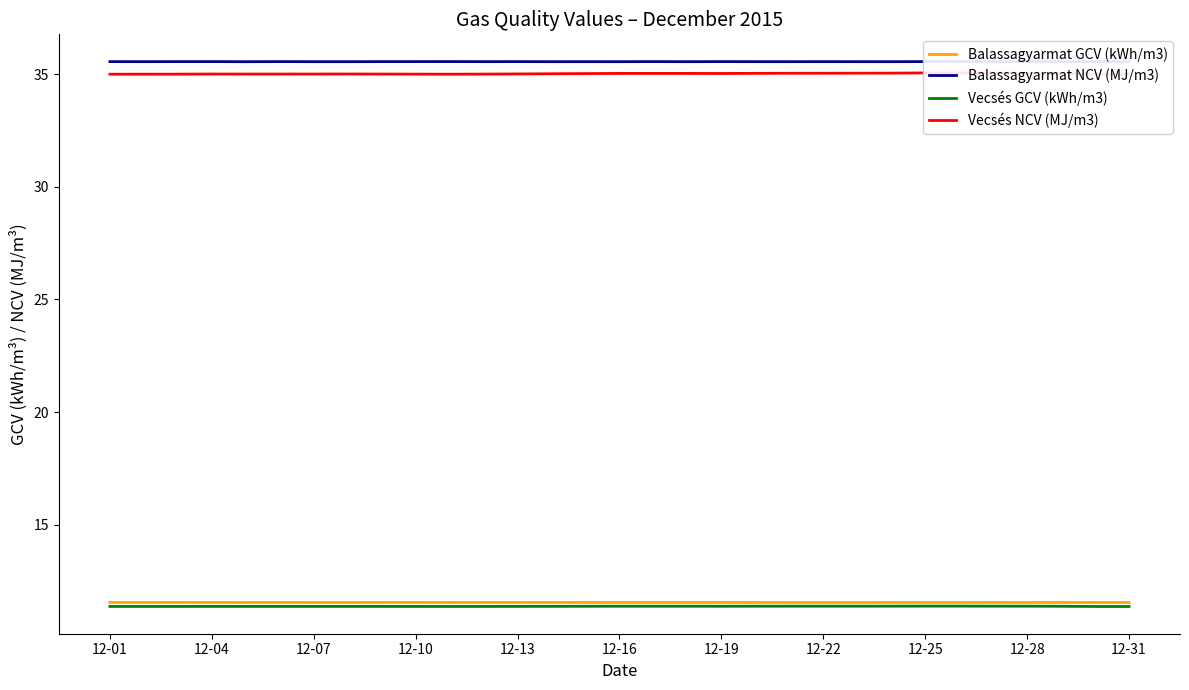

What is the sum of all Balassagyarmat GCV (kWh/m3) values?

357.9